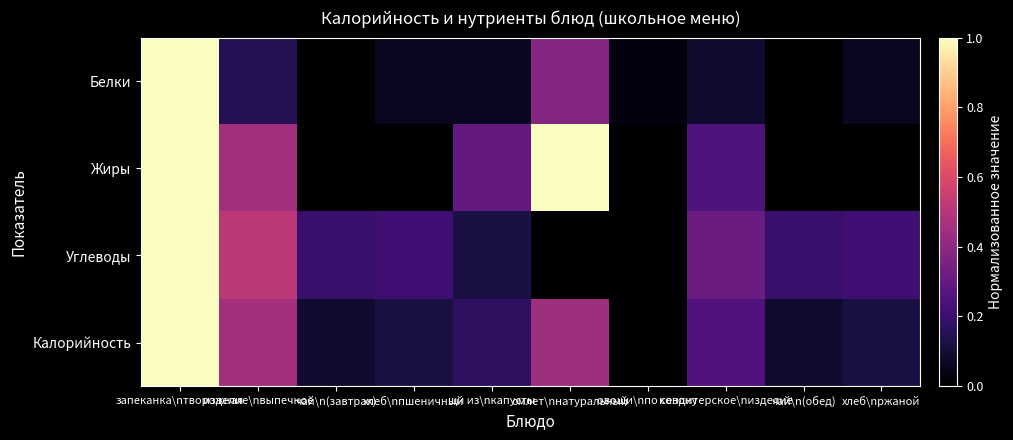

Reading right to left, transcribe all the data shown in this chart.

Белки: хлеб\nржаной=0.1	чай\n(обед)=0.0	кондитерское\nизделие=0.1	овощи\nпо сезону=0.0	омлет\nнатуральный=0.4	щи из\nкапусты=0.1	хлеб\nпшеничный=0.1	чай\n(завтрак)=0.0	изделие\nвыпечное=0.1	запеканка\nтворожная=1.0
Жиры: хлеб\nржаной=0.0	чай\n(обед)=0.0	кондитерское\nизделие=0.2	овощи\nпо сезону=0.0	омлет\nнатуральный=1.0	щи из\nкапусты=0.3	хлеб\nпшеничный=0.0	чай\n(завтрак)=0.0	изделие\nвыпечное=0.5	запеканка\nтворожная=1.0
Углеводы: хлеб\nржаной=0.2	чай\n(обед)=0.2	кондитерское\nизделие=0.3	овощи\nпо сезону=0.0	омлет\nнатуральный=0.0	щи из\nкапусты=0.1	хлеб\nпшеничный=0.2	чай\n(завтрак)=0.2	изделие\nвыпечное=0.5	запеканка\nтворожная=1.0
Калорийность: хлеб\nржаной=0.1	чай\n(обед)=0.1	кондитерское\nизделие=0.3	овощи\nпо сезону=0.0	омлет\nнатуральный=0.4	щи из\nкапусты=0.2	хлеб\nпшеничный=0.1	чай\n(завтрак)=0.1	изделие\nвыпечное=0.5	запеканка\nтворожная=1.0